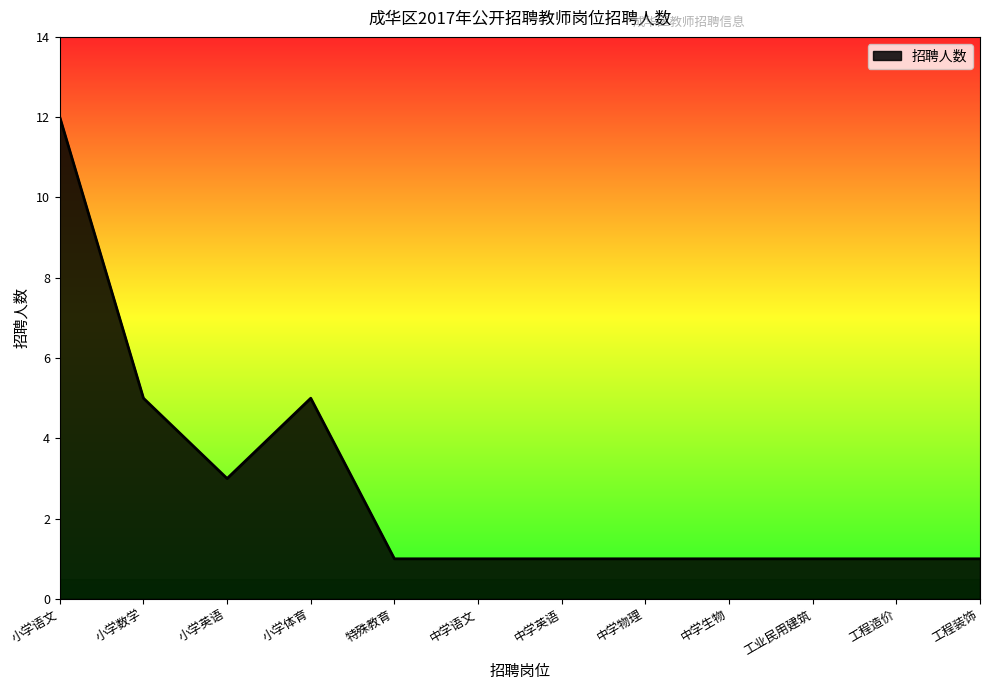

What is the greatest value displayed?

12